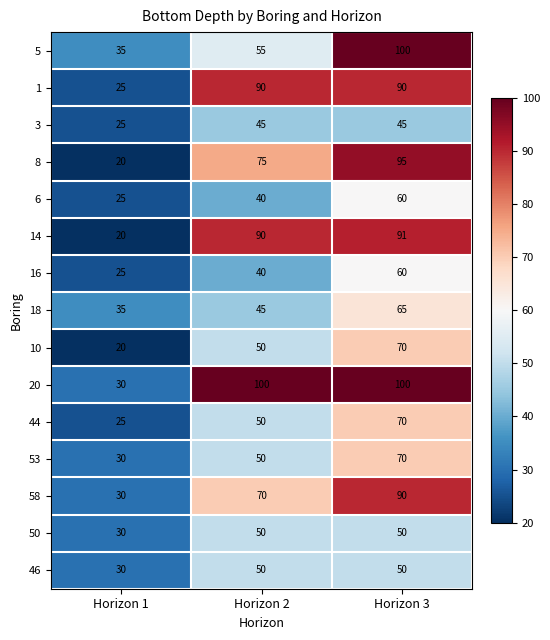

What is the difference between the second highest and minimum values in the 58 series?

40